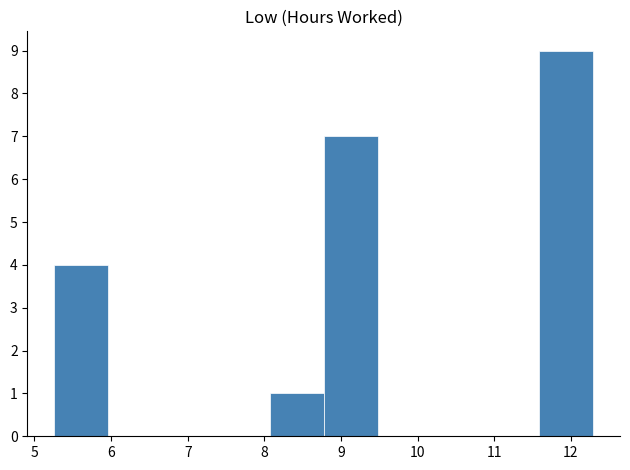

Reading left to right, list every bar in this chart as the range it spans on the x-axis followed by its height. Neither the bar edges nor the heights are printed on the chart, so give them approximately, as read against the axes.

5.3 to 6.0: 4
6.0 to 6.7: 0
6.7 to 7.4: 0
7.4 to 8.1: 0
8.1 to 8.8: 1
8.8 to 9.5: 7
9.5 to 10.2: 0
10.2 to 10.9: 0
10.9 to 11.6: 0
11.6 to 12.3: 9